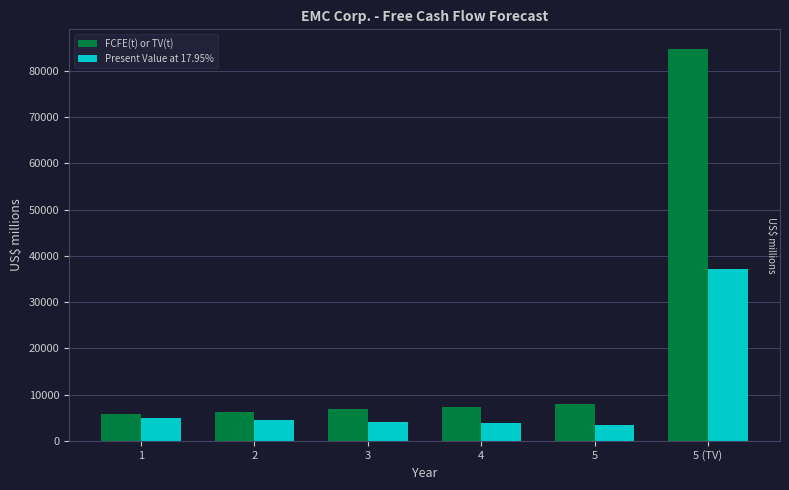

Is the value of Present Value at 17.95% at 5 (TV) greater than the value of FCFE(t) or TV(t) at 5 (TV)?

No